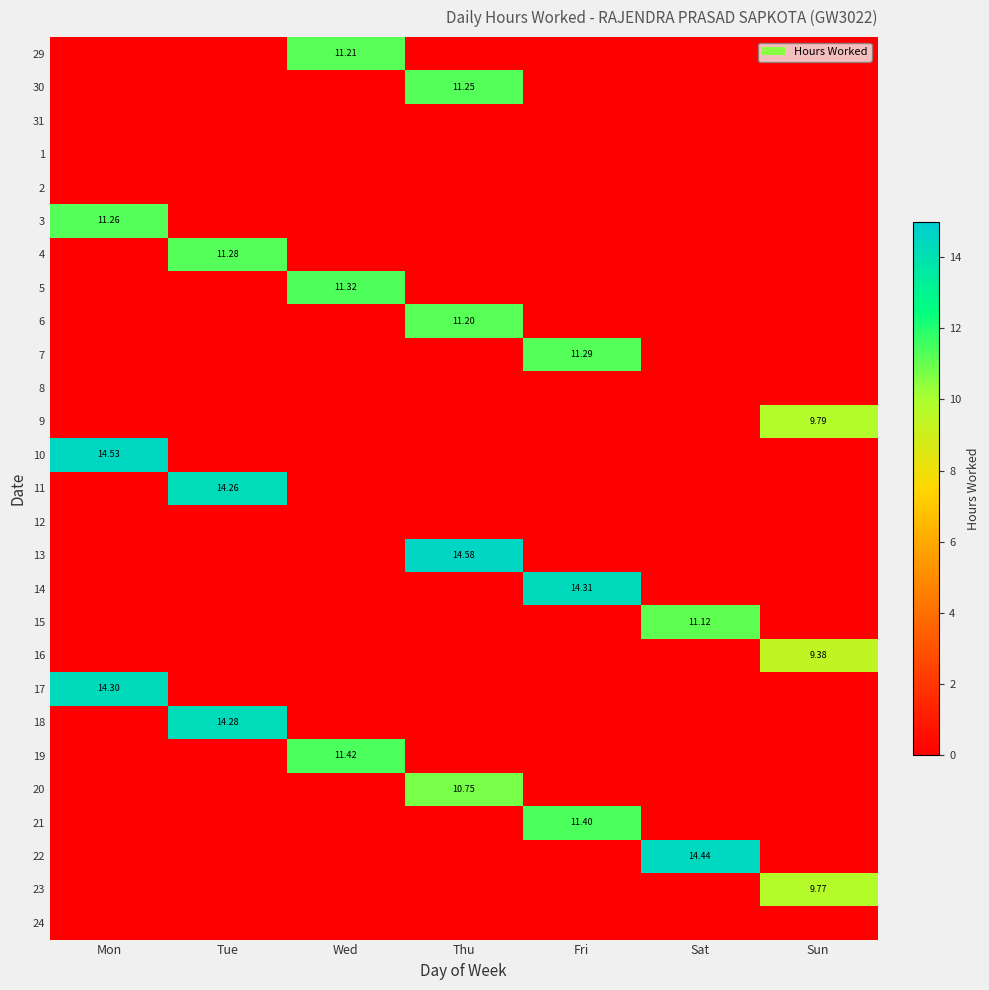

How many data points in 13 are above 0?

1